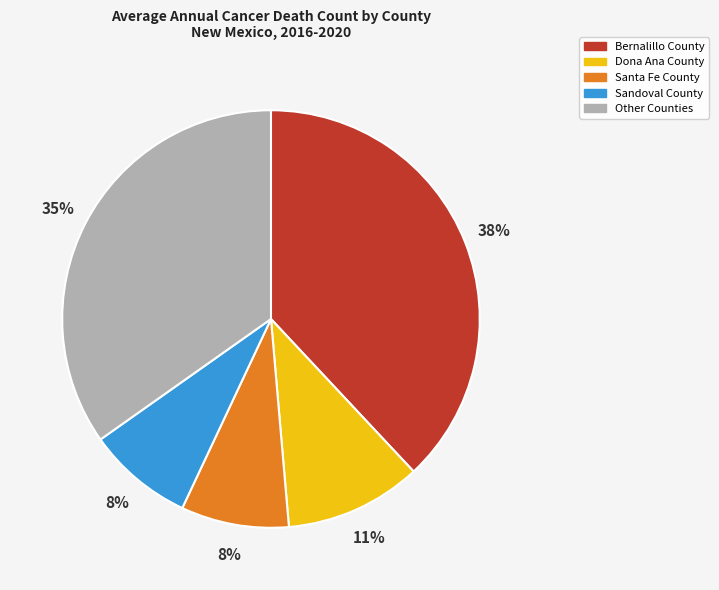

Combined, do Sandoval County and Santa Fe County account for over 50%?

No